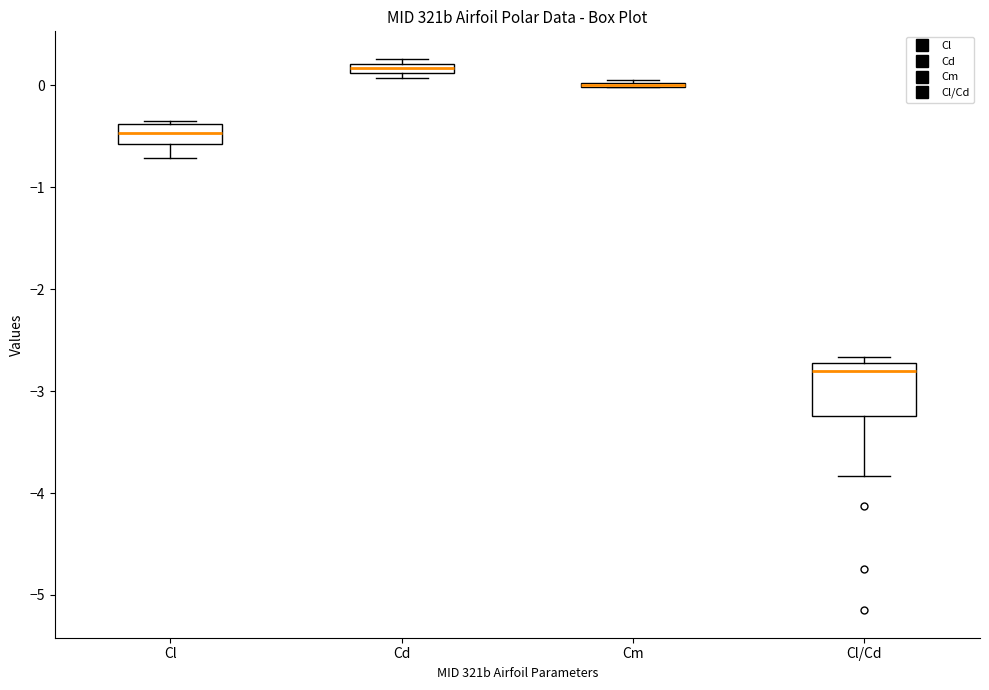

Where does the median line of the box for Cl sit on the y-axis? The values are not printed on the chart, so give them approximately, as read against the axis.

-0.5